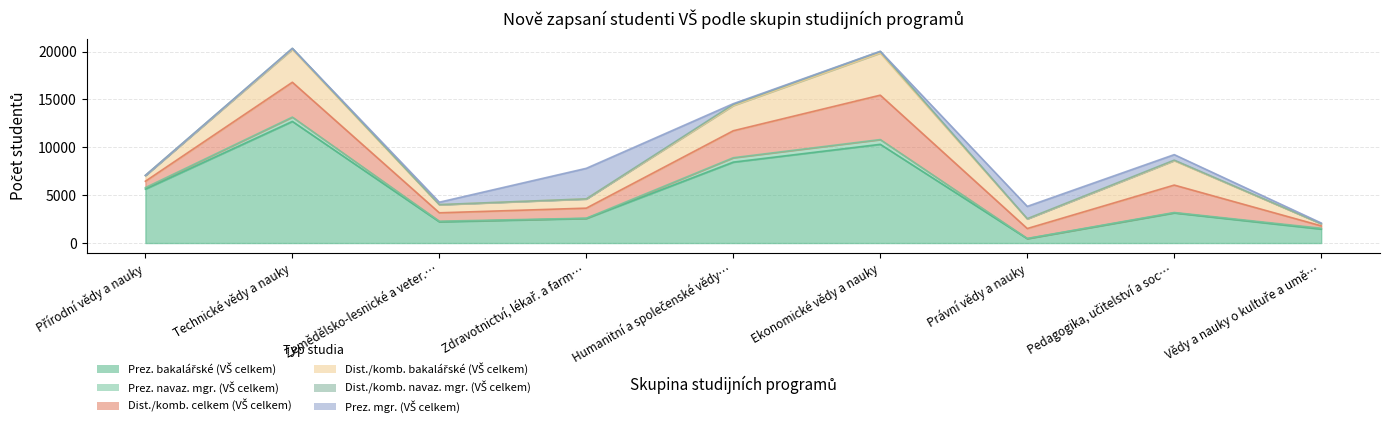

Reading left to right, extract all data points from this chart.

Prez. bakalářské (VŠ celkem): 5639	12706	2219	2568	8453	10313	460	3151	1463
Prez. navaz. mgr. (VŠ celkem): 152	448	64	27	457	494	19	40	84
Dist./komb. celkem (VŠ celkem): 665	3641	876	1051	2819	4638	1038	2863	249
Dist./komb. bakalářské (VŠ celkem): 598	3441	843	959	2632	4400	1005	2556	222
Dist./komb. navaz. mgr. (VŠ celkem): 9	95	14	10	119	163	21	48	4
Prez. mgr. (VŠ celkem): 1	1	250	3190	76	21	1288	577	71